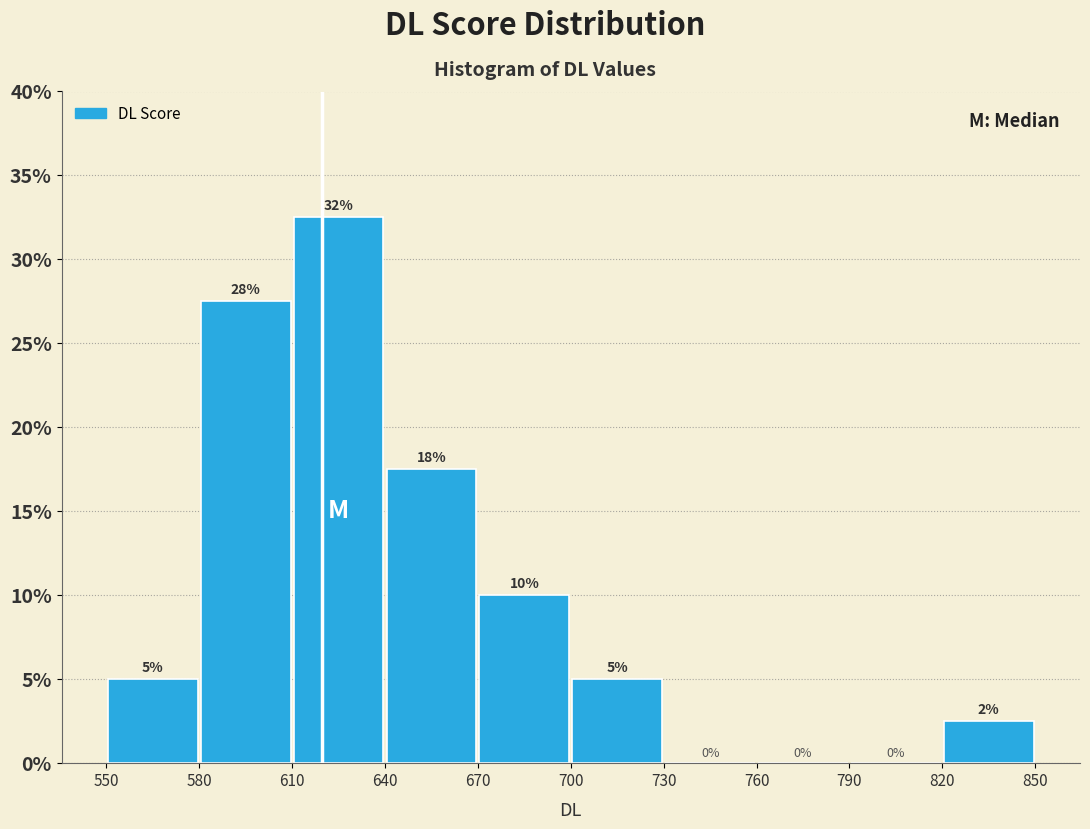

Which range on the x-axis has the tallest bar?

610 to 640